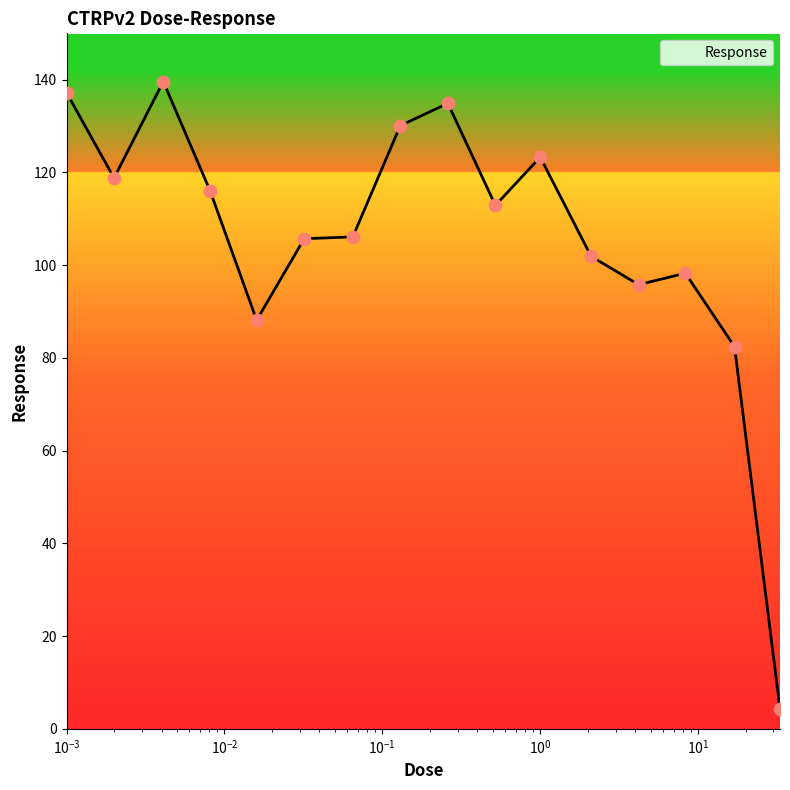

What is the smallest value displayed?

4.3